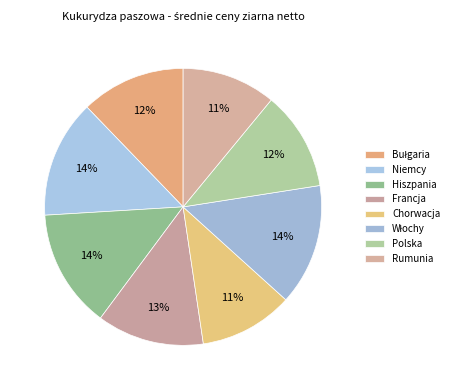

Is Hiszpania the majority of the pie?

No